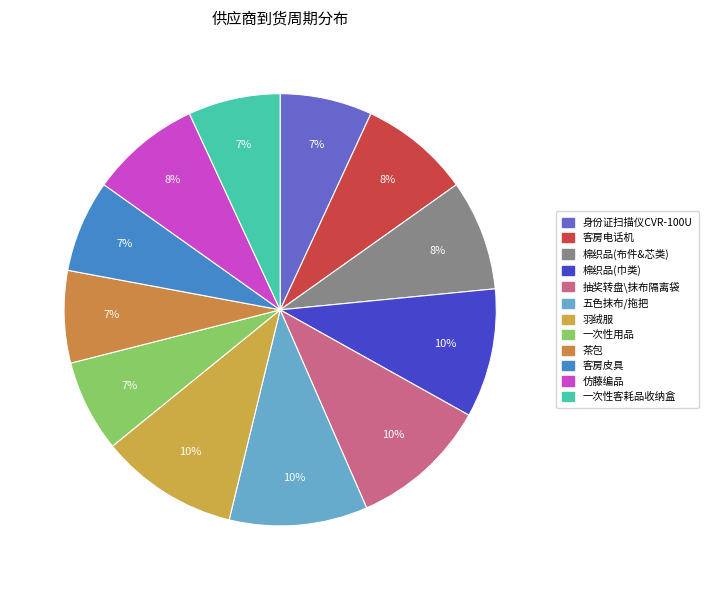

Count the number of slices in the pie.

12